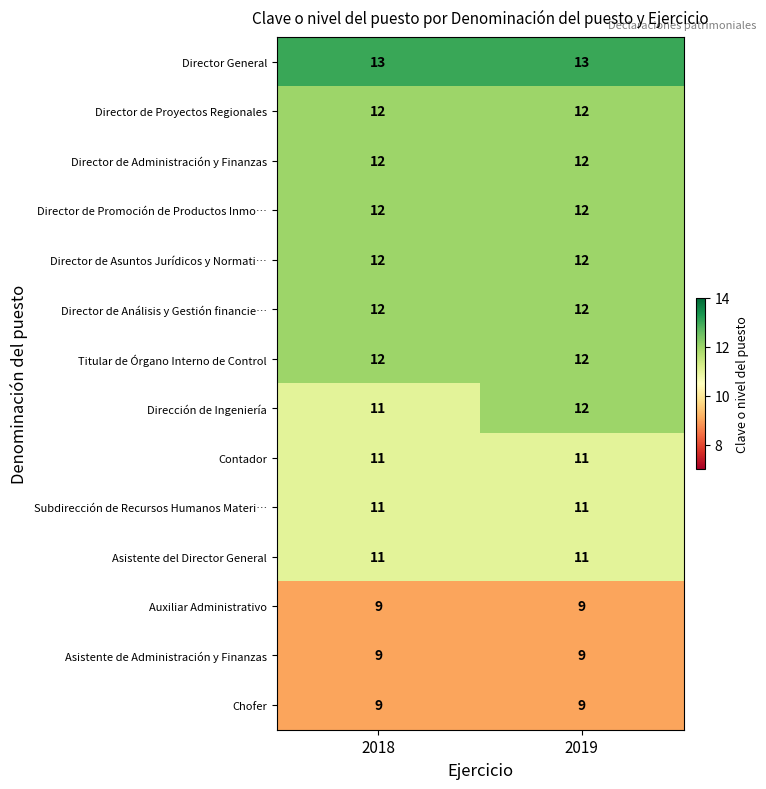

Is it true that Director de Asuntos Jurídicos y Normati… equals 12 at 2018?

True